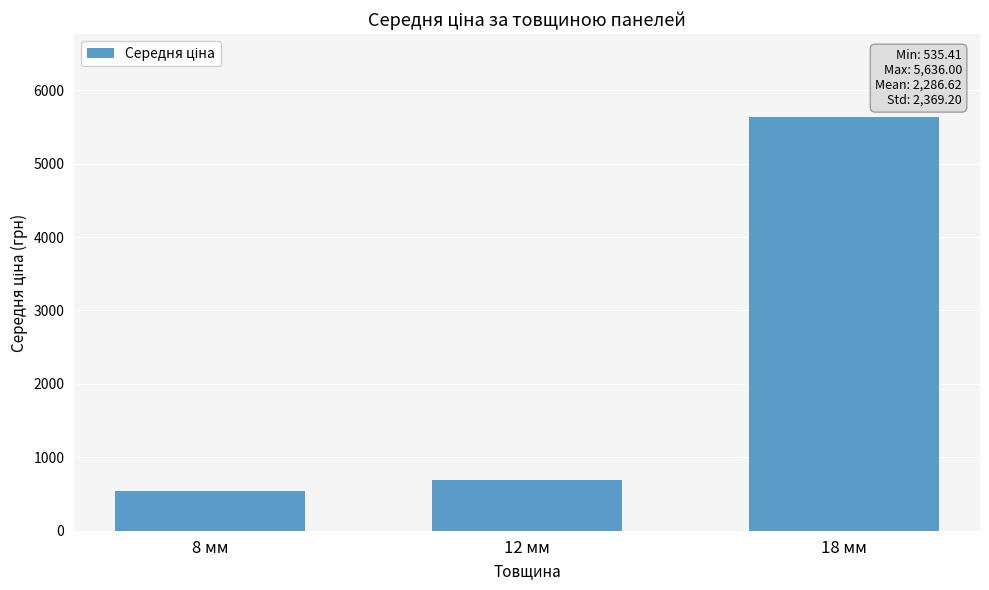

The value at 18 мм is 5636.0. True or false?

True